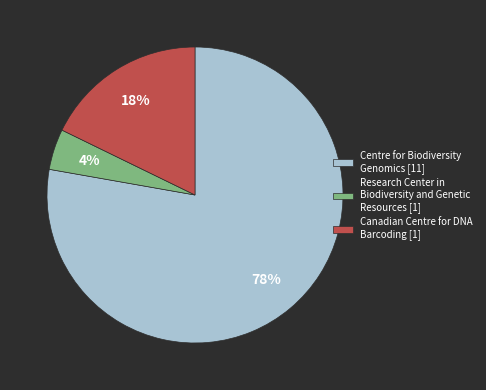

Does any single category account for the majority?

Yes